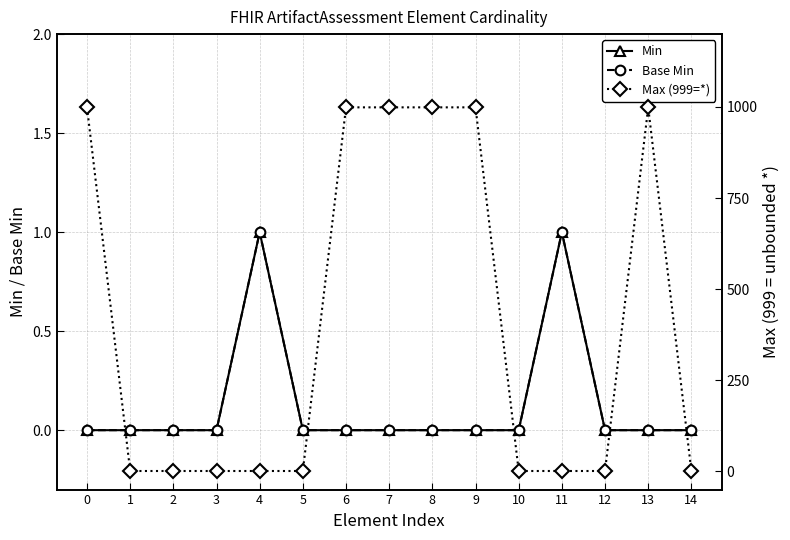

The value of Max (999=*) at 4 is 1. True or false?

True